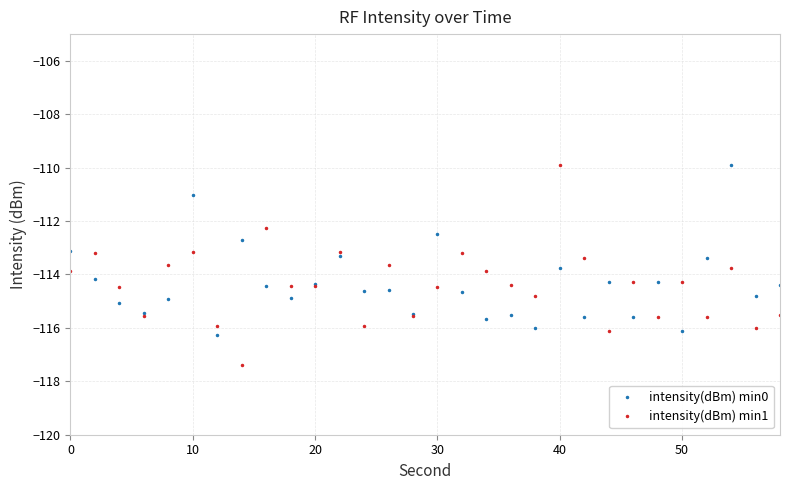

What is the value of the intensity(dBm) min1 point at the 8th from the left?

-117.4